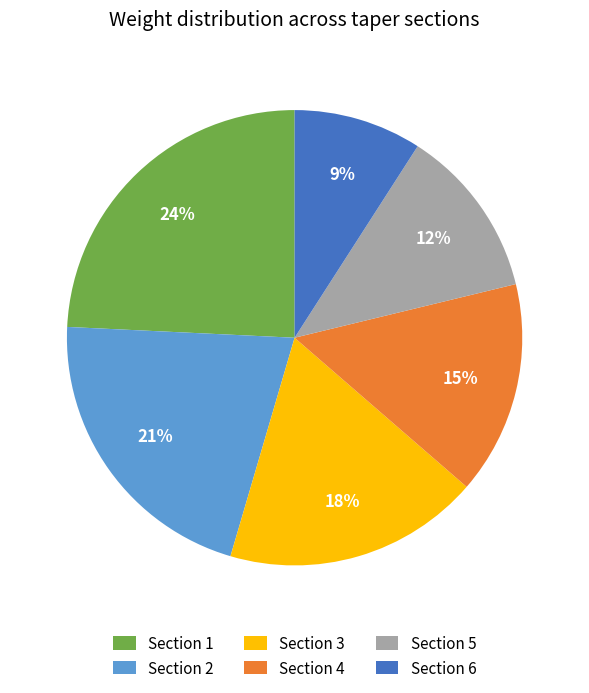

What is the largest slice in the pie chart?

Section 1